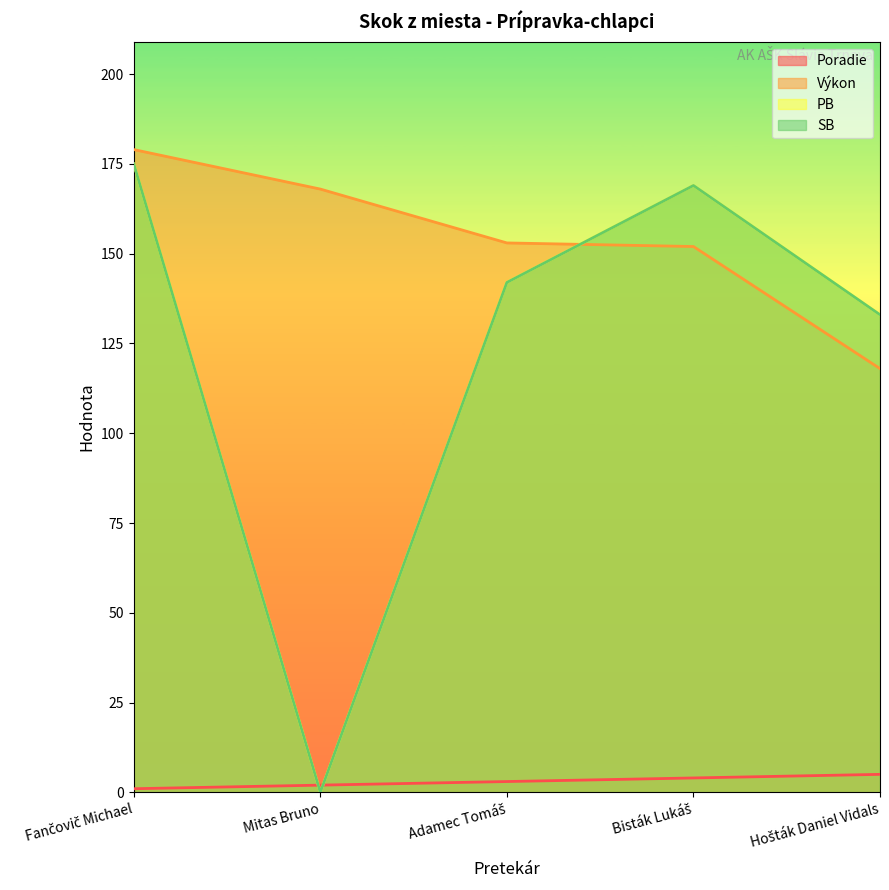

In SB, how many points are higher than both neighbors (excluding endpoints)?

1